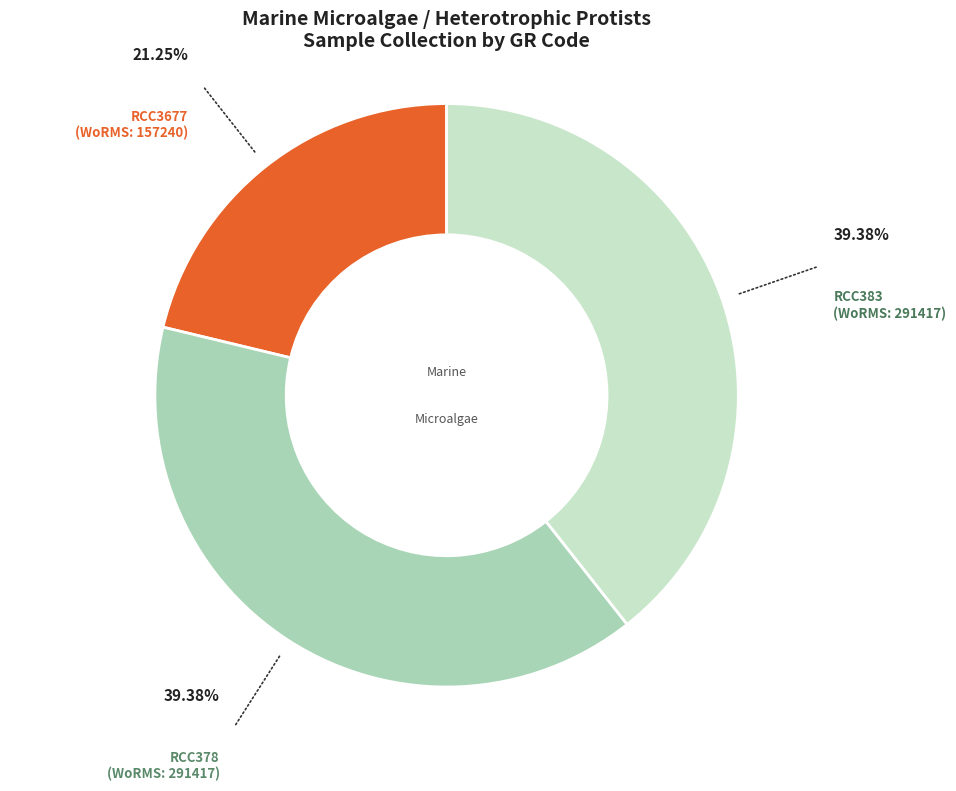

What is the ratio of the value at RCC3677 to the value at RCC383?

0.5